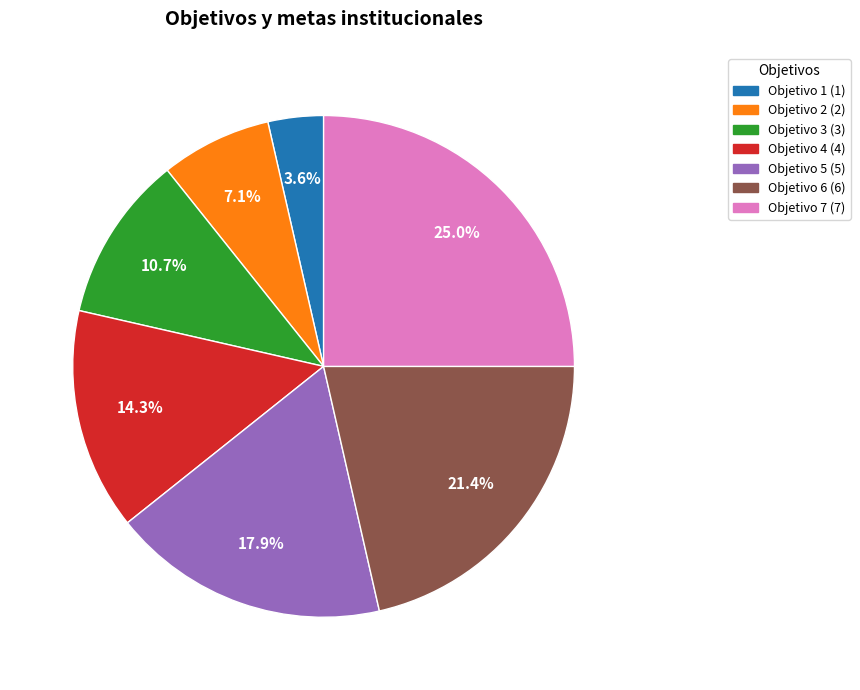

Count the number of slices in the pie.

7